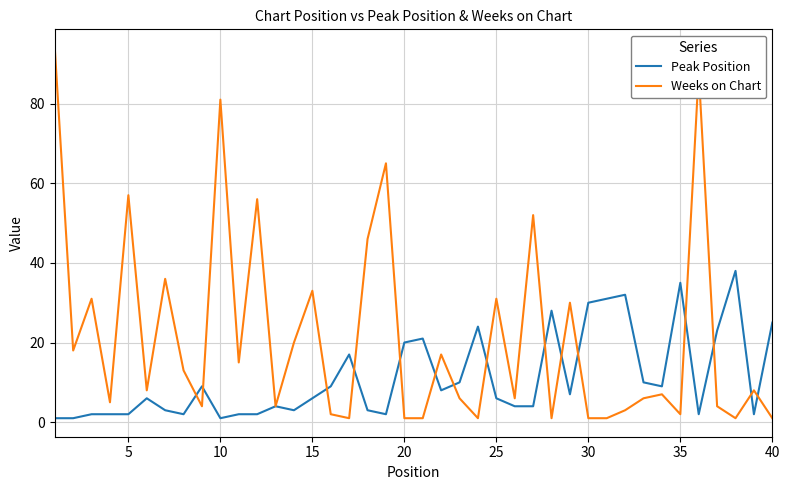

What is the greatest value displayed?

94